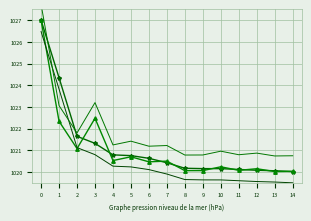

Count the number of data series in this chart.

4